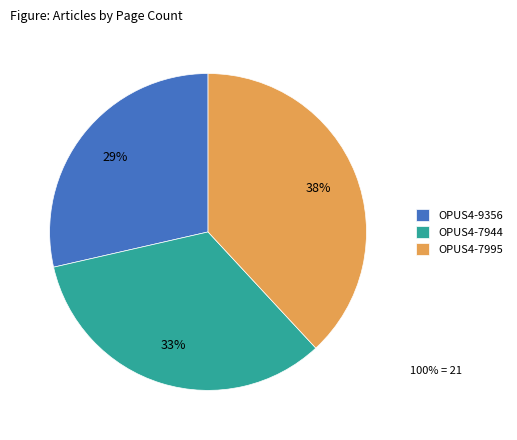

How many slices are in this pie chart?

3